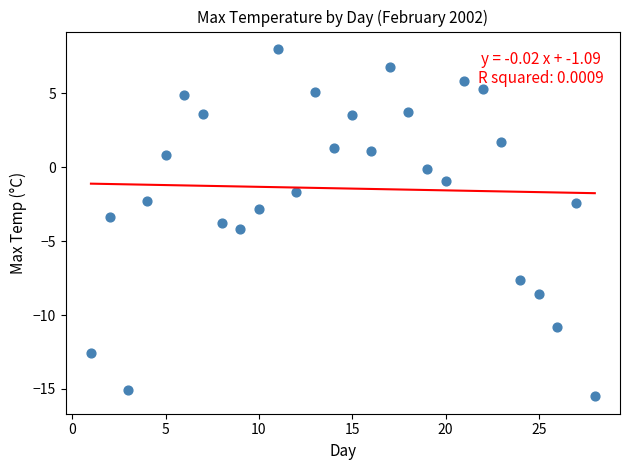

What is the range of Y values (max minus min)?

23.5